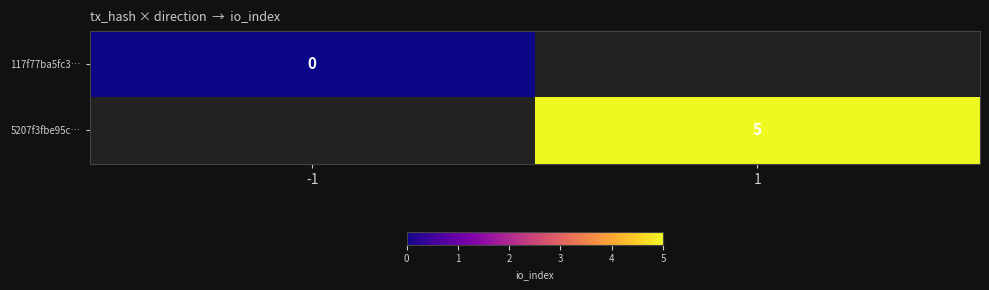

The value of 5207f3fbe95c… at 1 is 9. True or false?

False